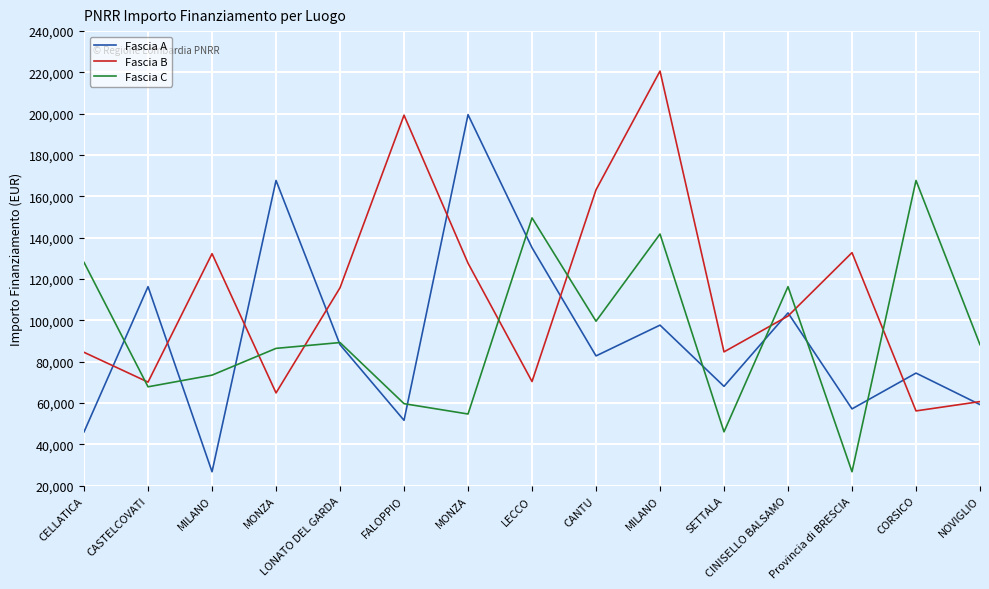

What are all the series names shown in the legend?

Fascia A, Fascia B, Fascia C